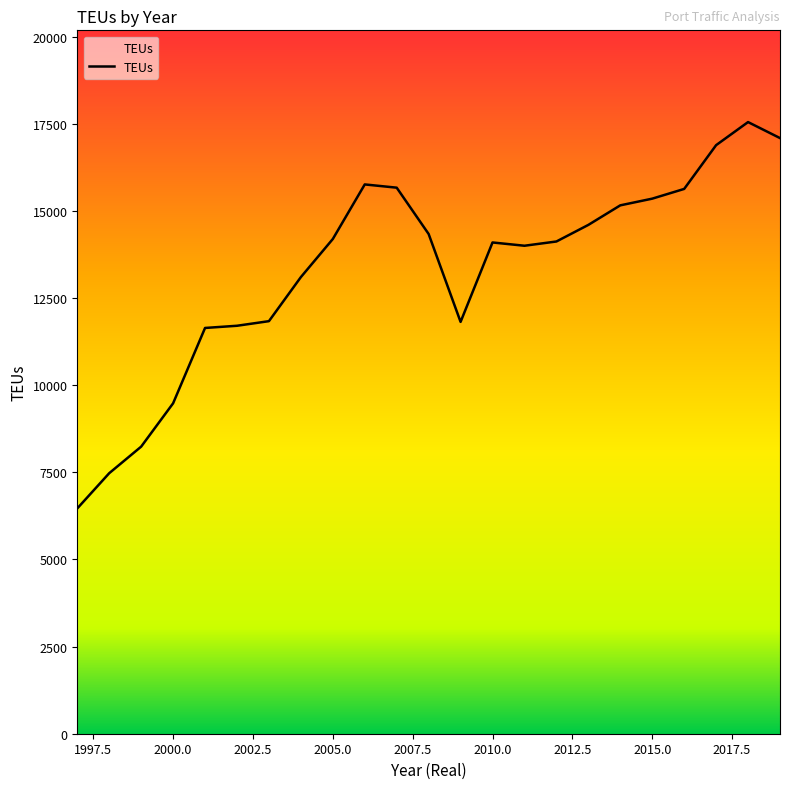

What is the maximum value shown in the chart?

17549